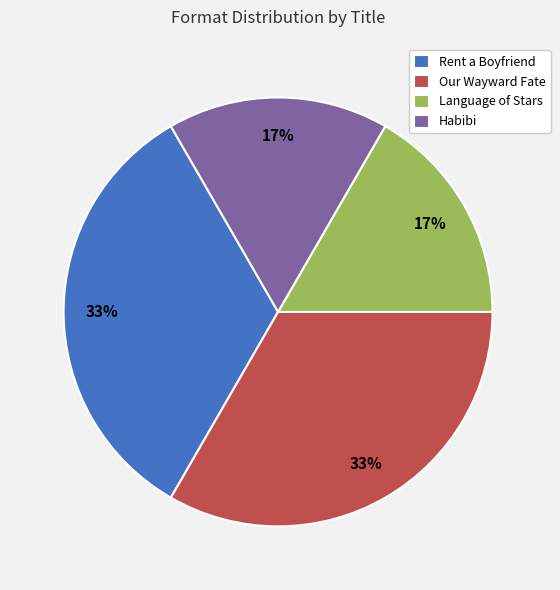

Count the number of slices in the pie.

4